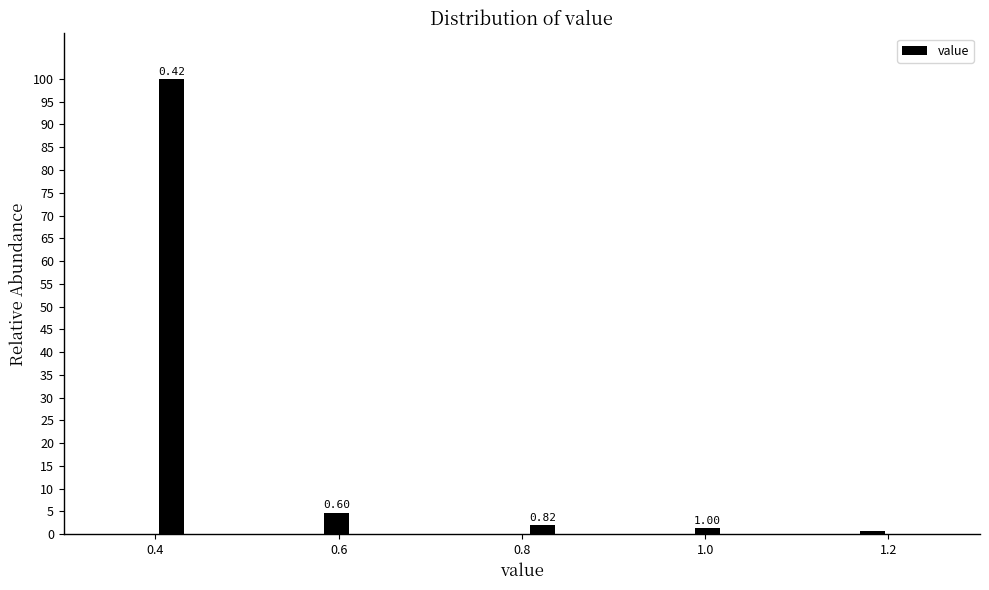

Read against the x-axis, roughly where is the centre of the tallest bar?

0.42